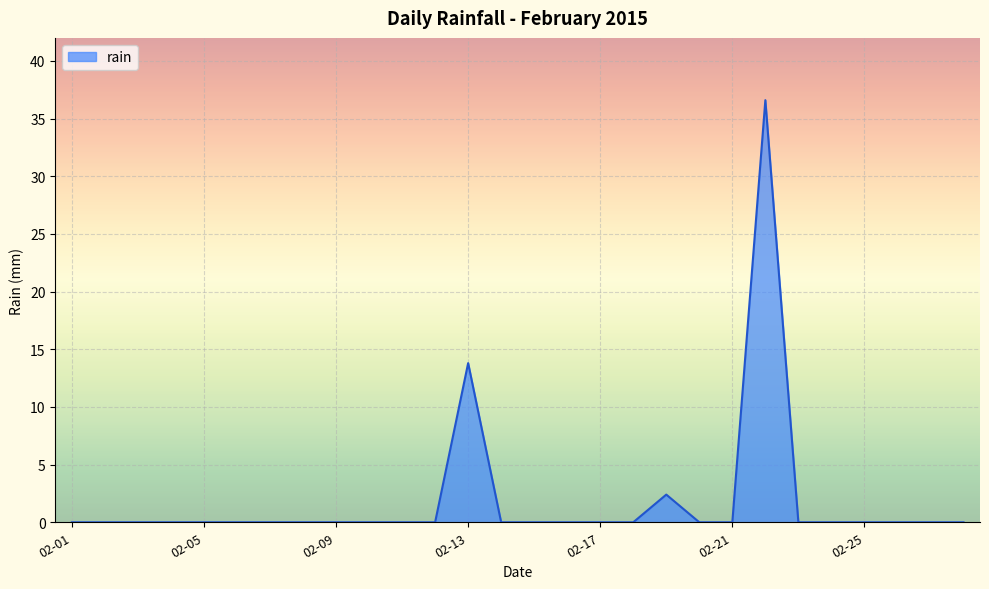

What is the maximum value shown in the chart?

36.6